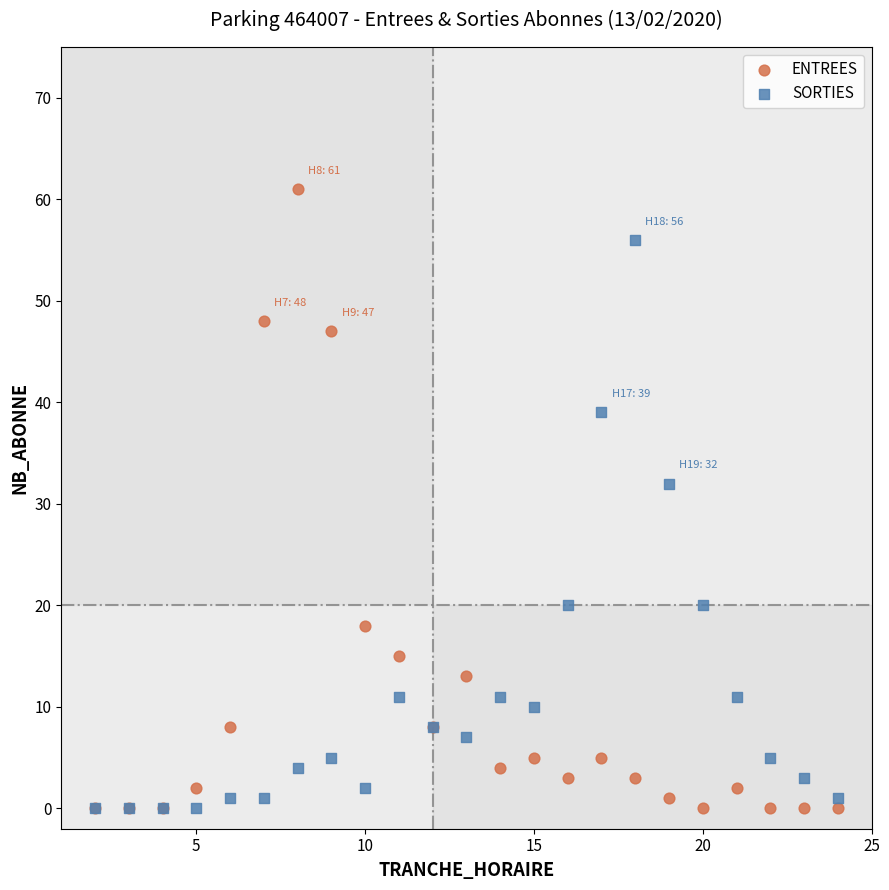

In the SORTIES series, what Y value is closest to 28?

32